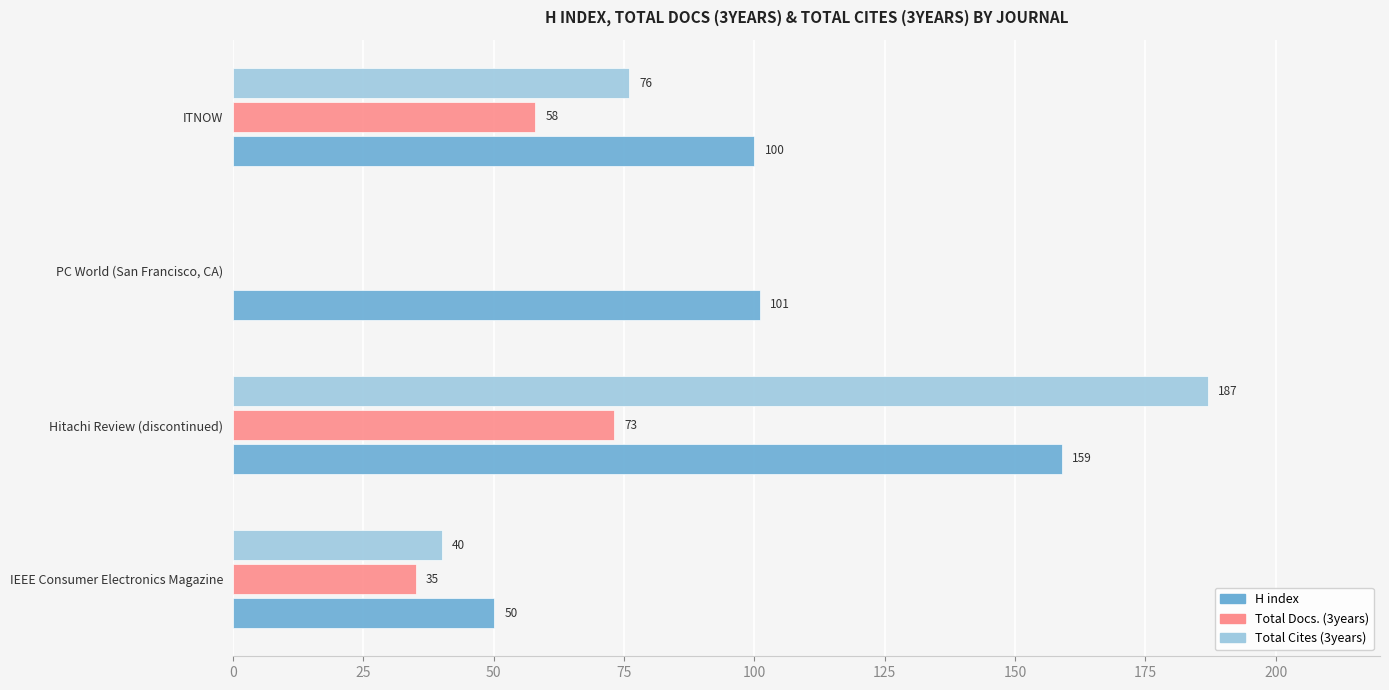

The Total Docs. (3years) series shows 102 at ITNOW. True or false?

False